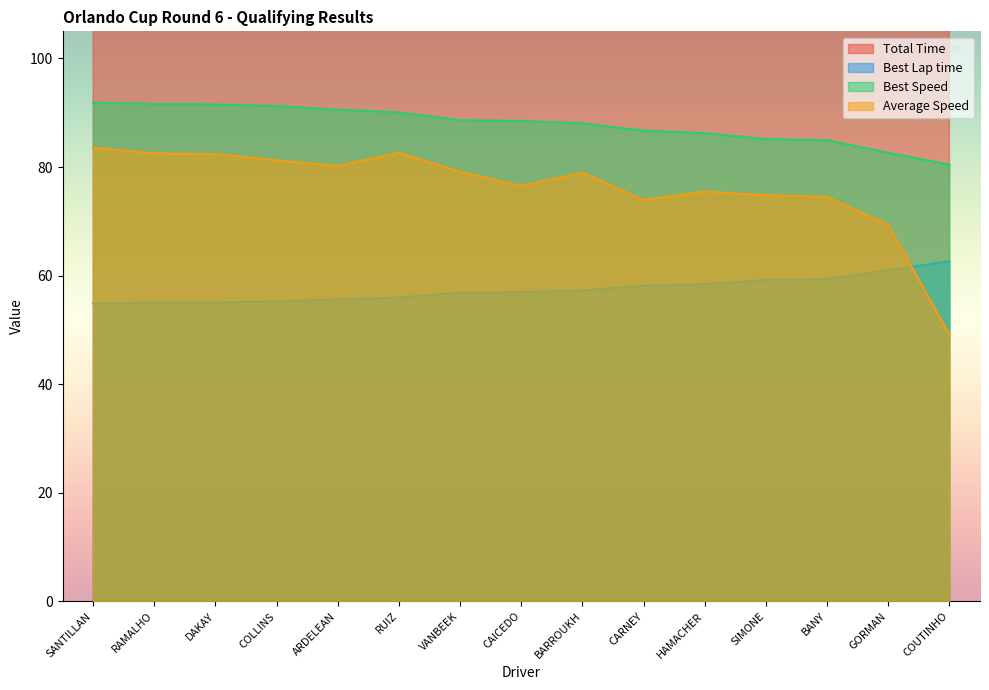

How many interior local valleys does the Total Time series have?

4